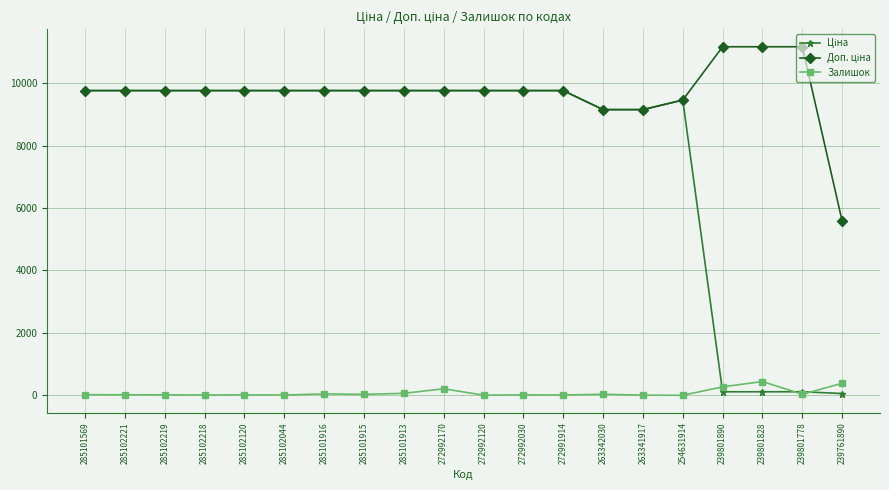

Does the chart display data point markers on the line(s)?

Yes